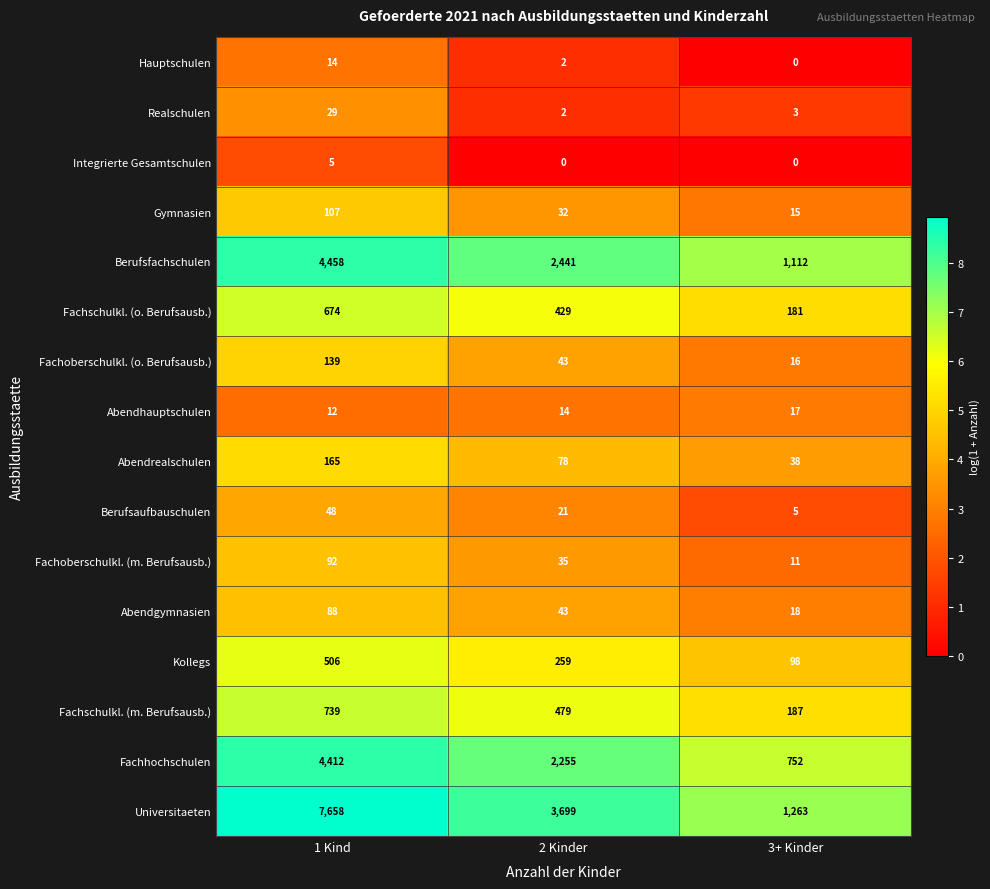

At which category does the chart reach its peak across all series?

1 Kind